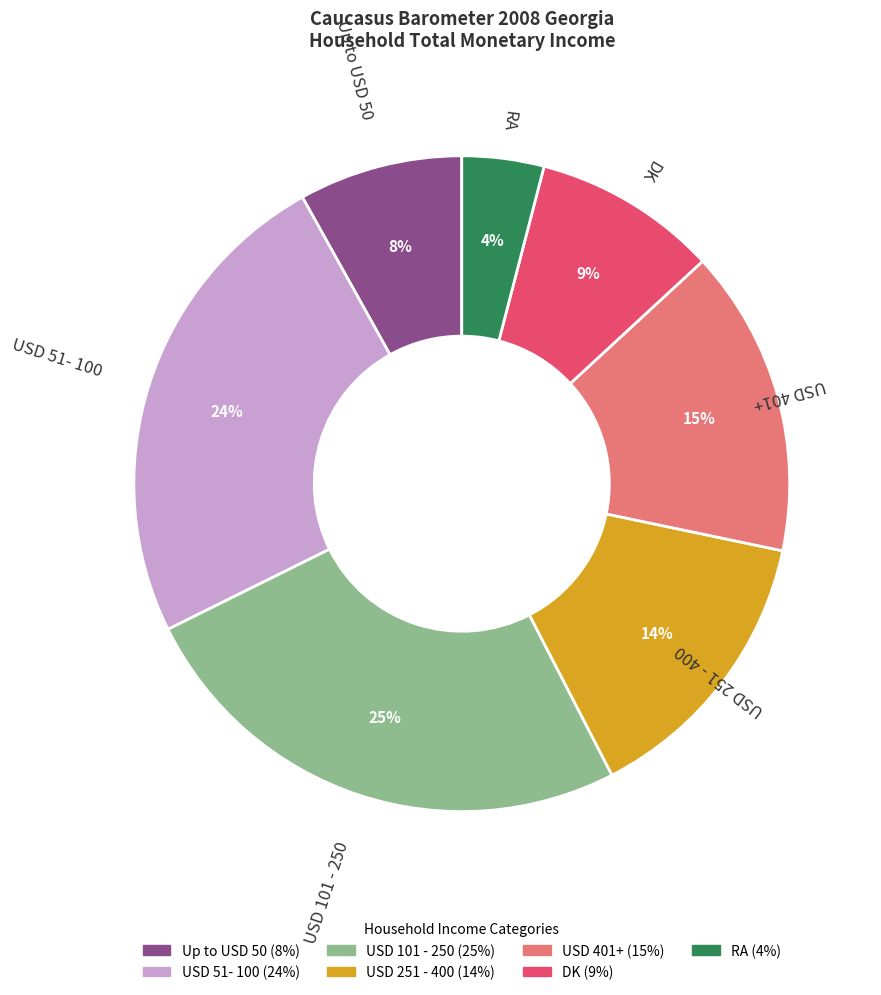

Which slice is the largest?

USD 101 - 250